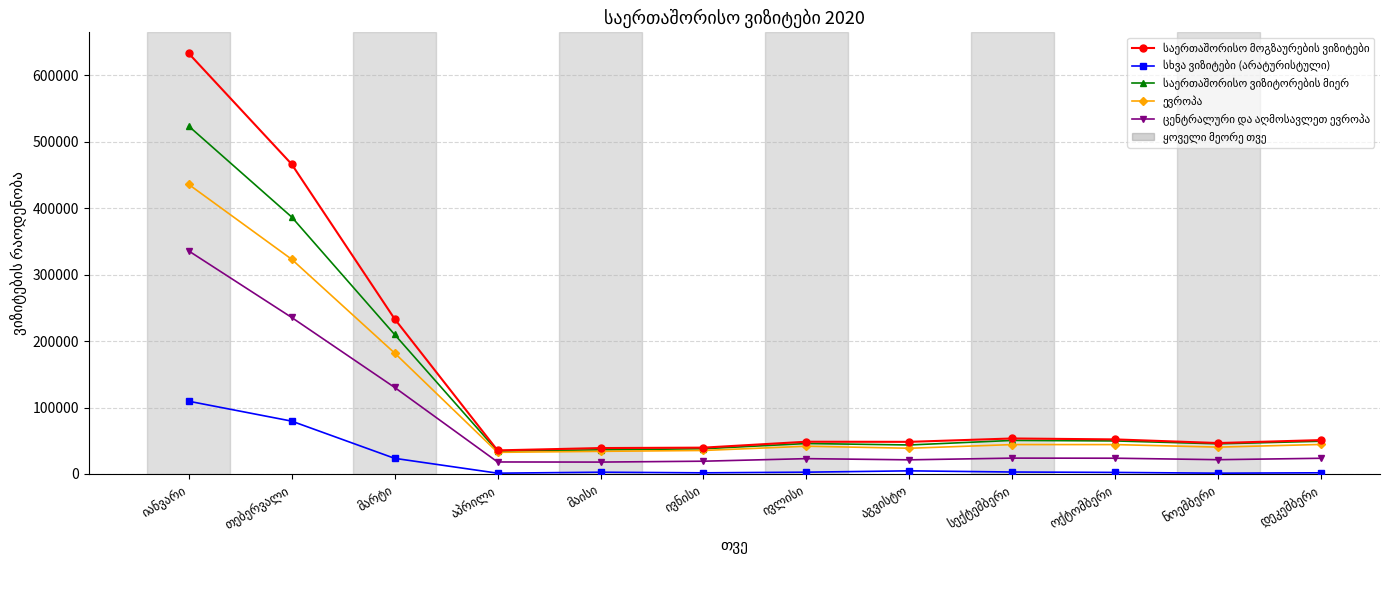

How many interior local peaks does the საერთაშორისო ვიზიტორების მიერ series have?

2